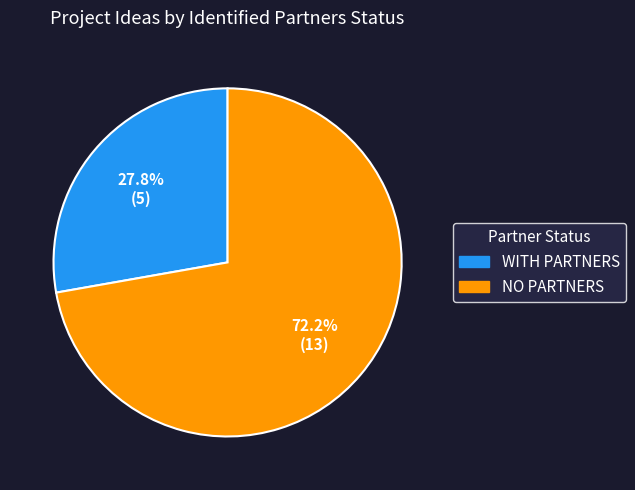

To the nearest percent, what is the difference between the largest and smallest slice percentages?

44%